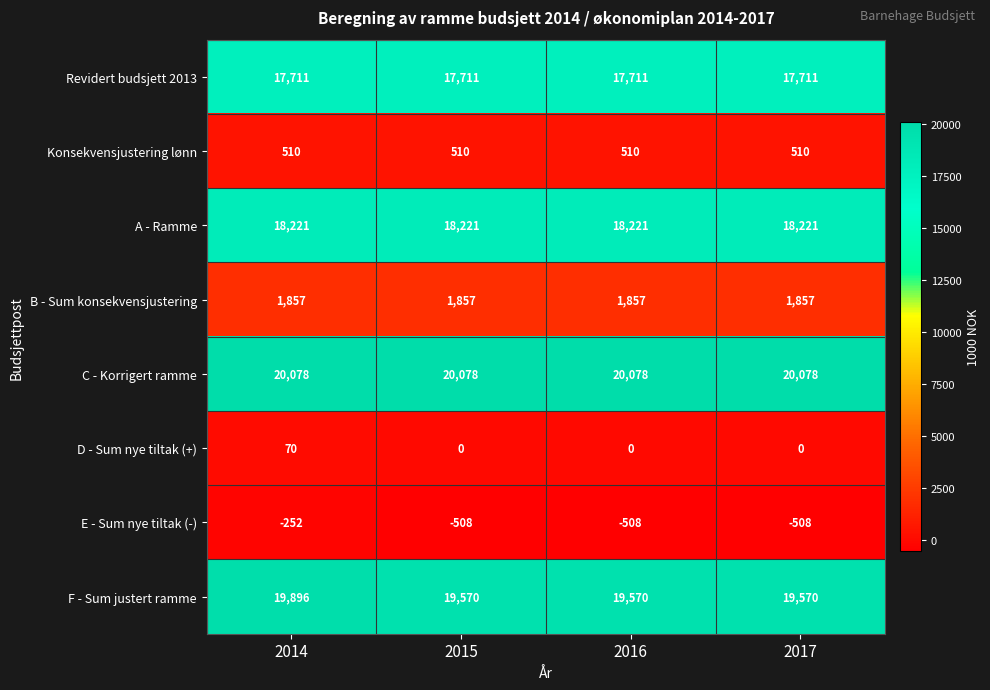

Which series has the largest total across all categories?

C - Korrigert ramme